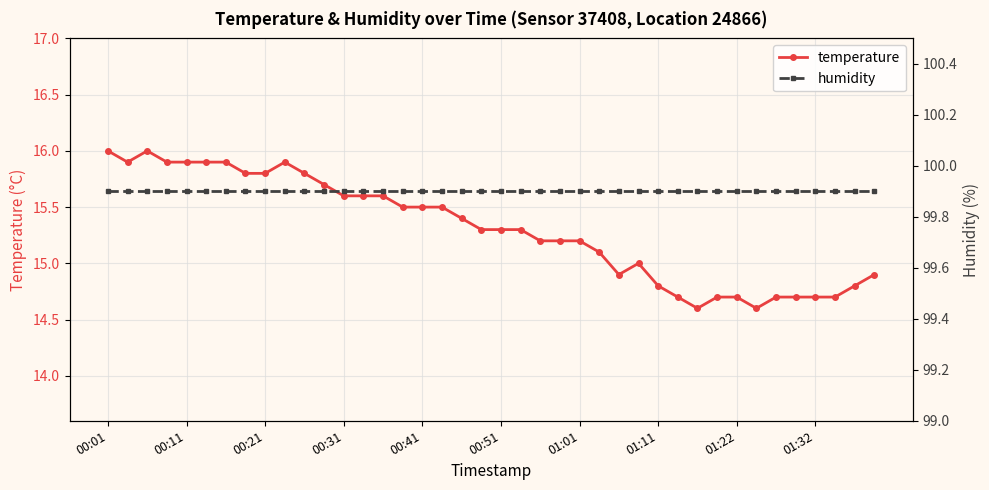

What is the average value of the humidity series?

99.9